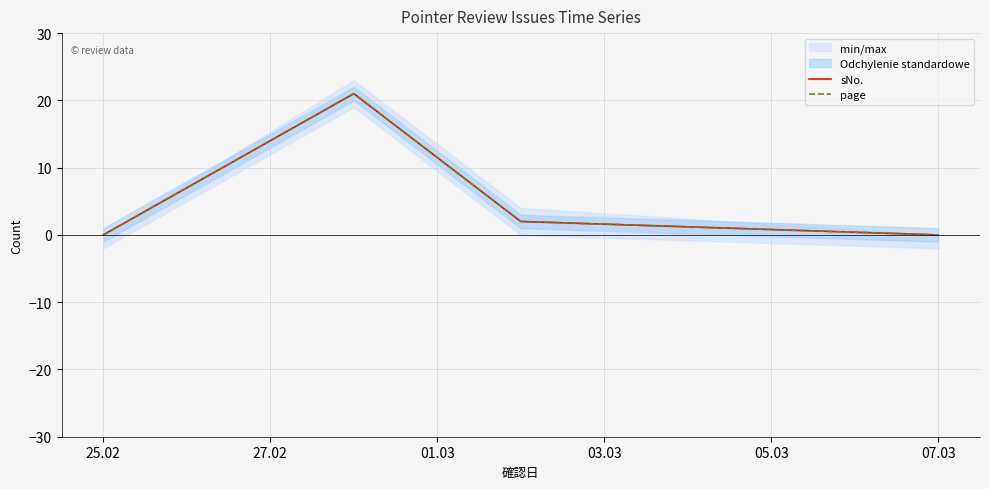

Is it true that sNo. equals 30 at 27.02?

False